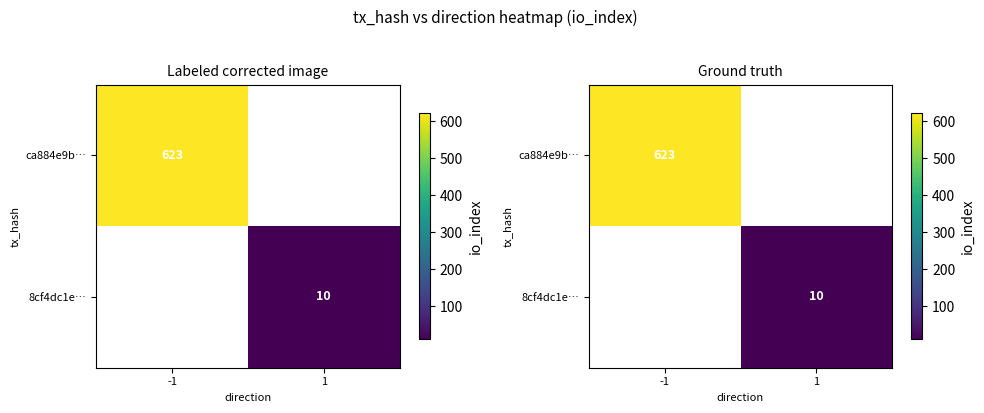

List the series in order of their overall mean, highest first.

ca884e9b…, 8cf4dc1e…